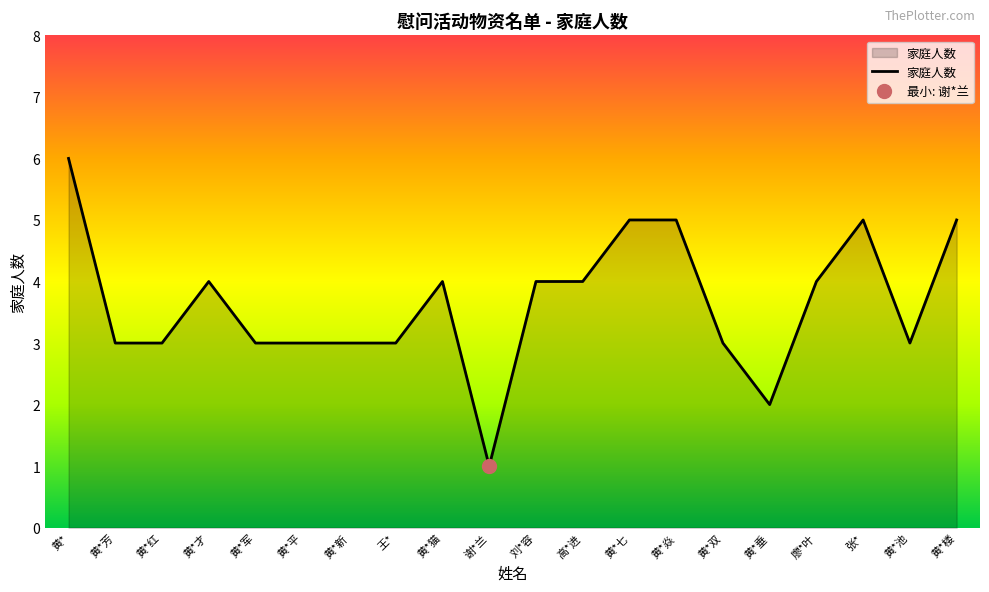

What is the approximate value at 黄*才?

4